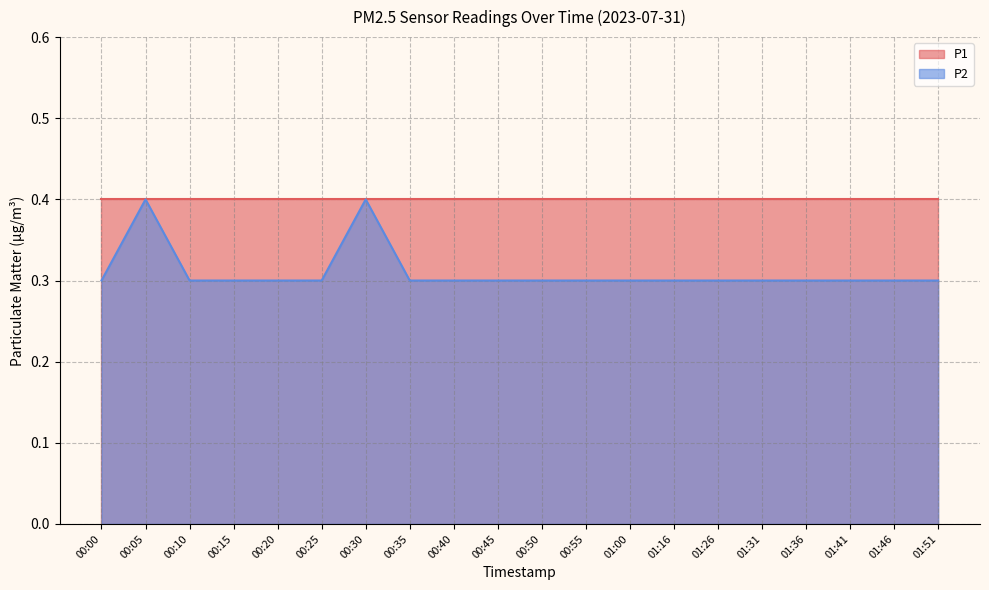

What is the change in value from 00:25 to 00:30?

+0.1